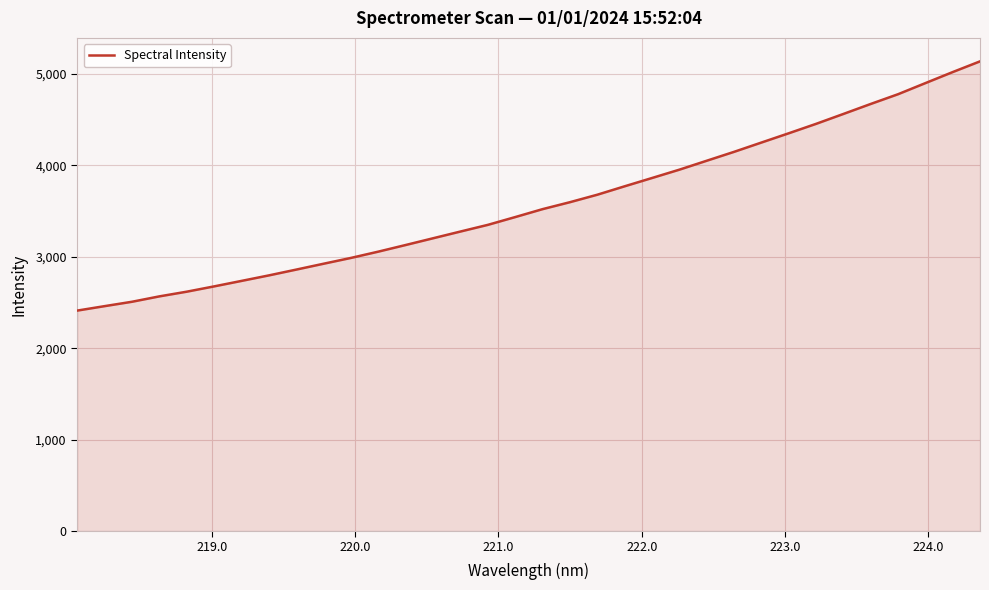

What is the difference between the maximum and minimum values?

2725.3